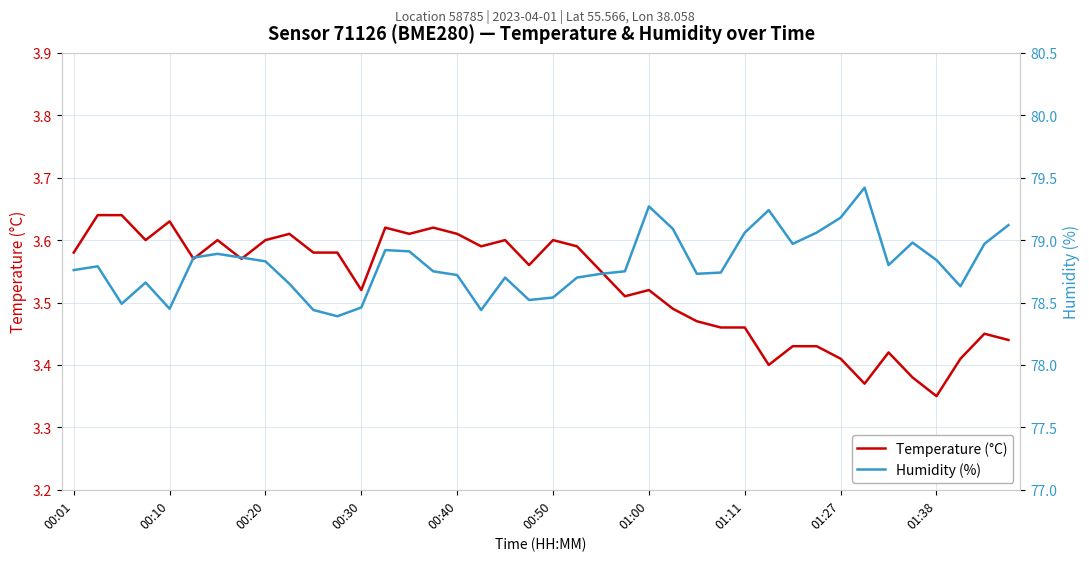

Where is Temperature (°C) nearest to the value 3?

01:38